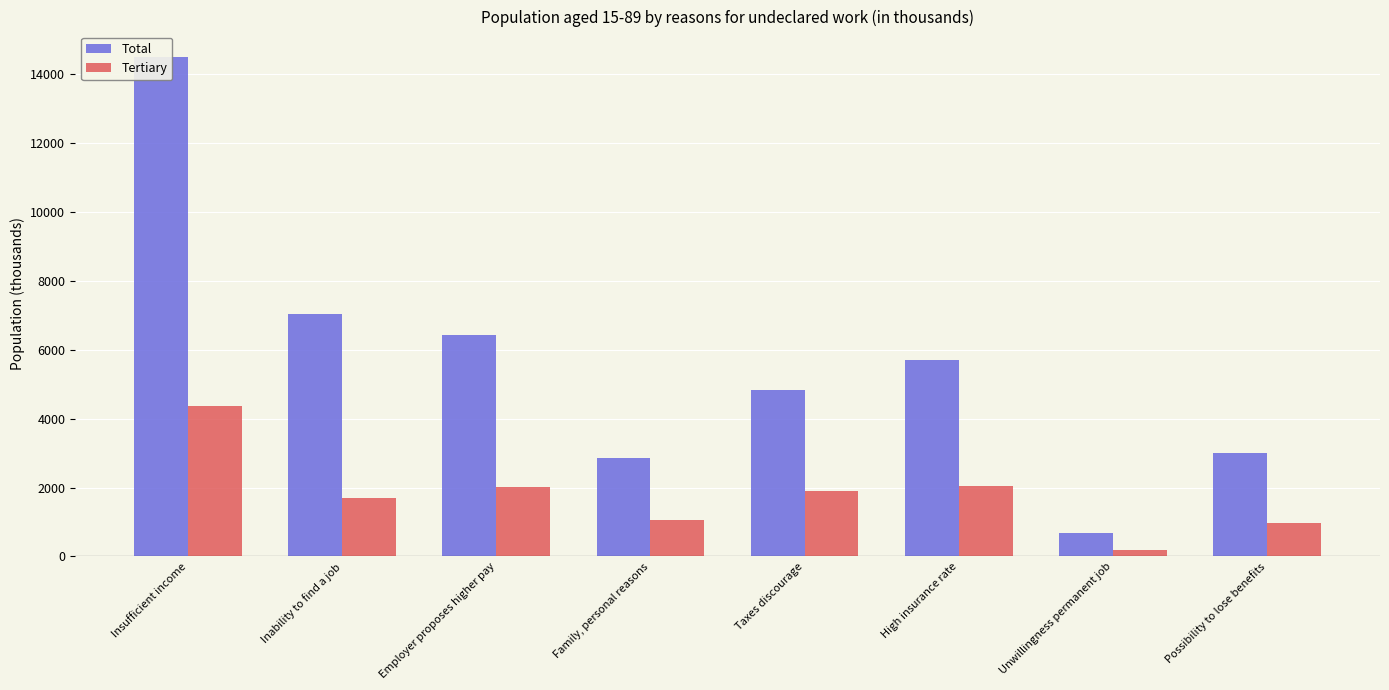

What is the greatest value displayed?

14516